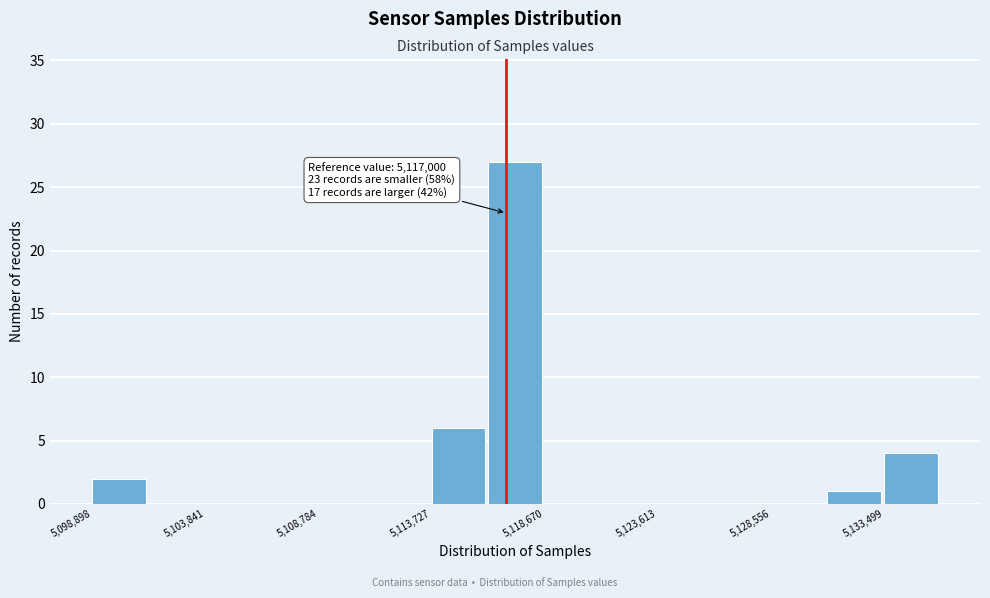

Over which range of the x-axis is the bar tallest?

5116000 to 5118500